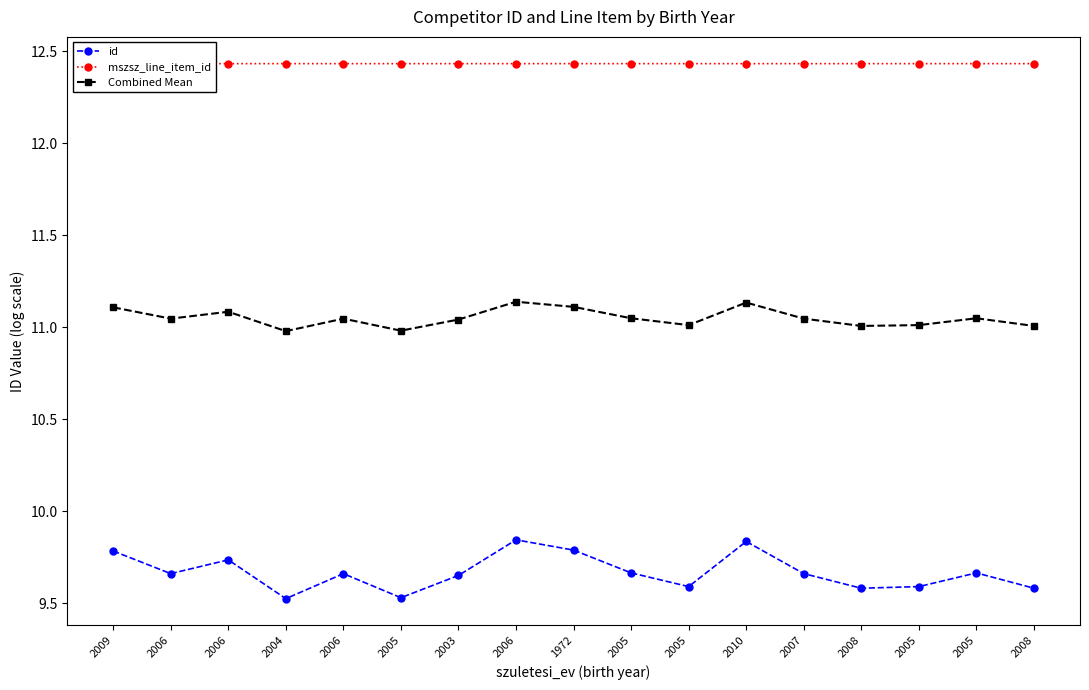

True or false: mszsz_line_item_id and Combined Mean cross at least once.

False